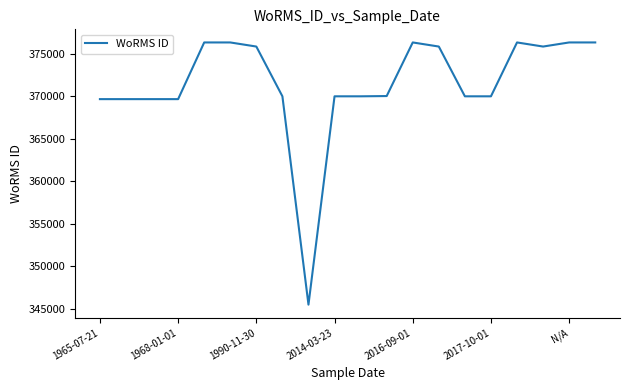

What is the minimum value shown in the chart?

345510